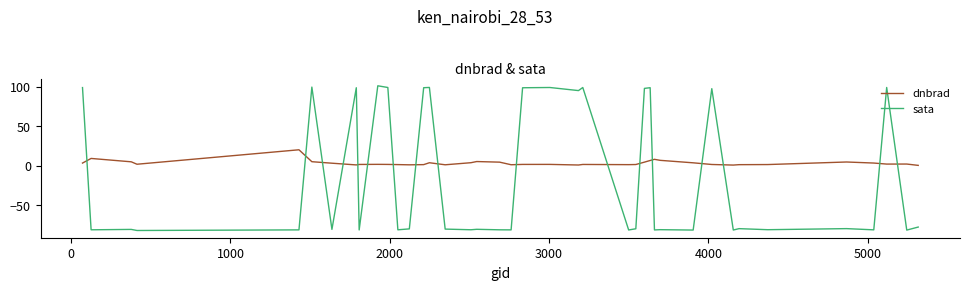

Which series has the largest range (max minus min)?

sata